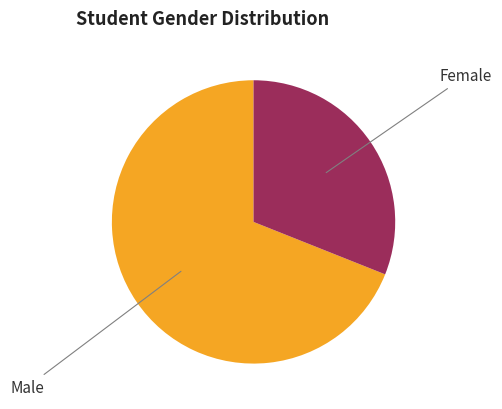

Is there any slice that represents more than half of the pie?

Yes